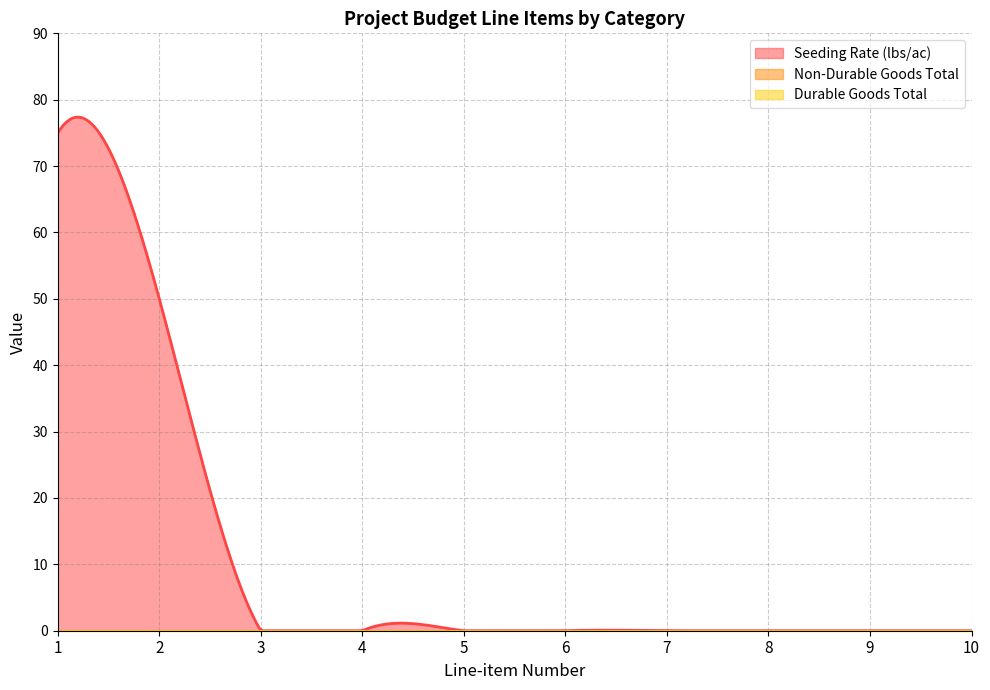

What are all the series names shown in the legend?

Seeding Rate (lbs/ac), Non-Durable Goods Total, Durable Goods Total